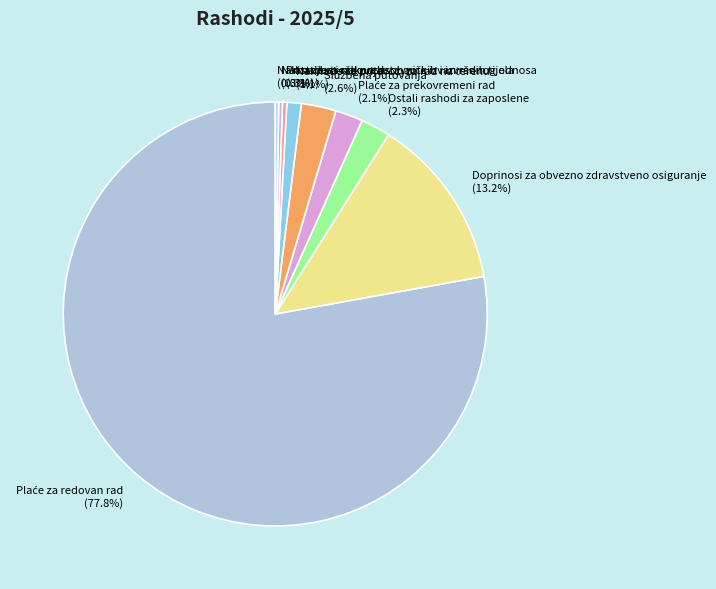

Which has a higher value, Doprinosi za obvezno zdravstveno osiguranje or Naknade za prijevoz, za rad na terenu?

Doprinosi za obvezno zdravstveno osiguranje